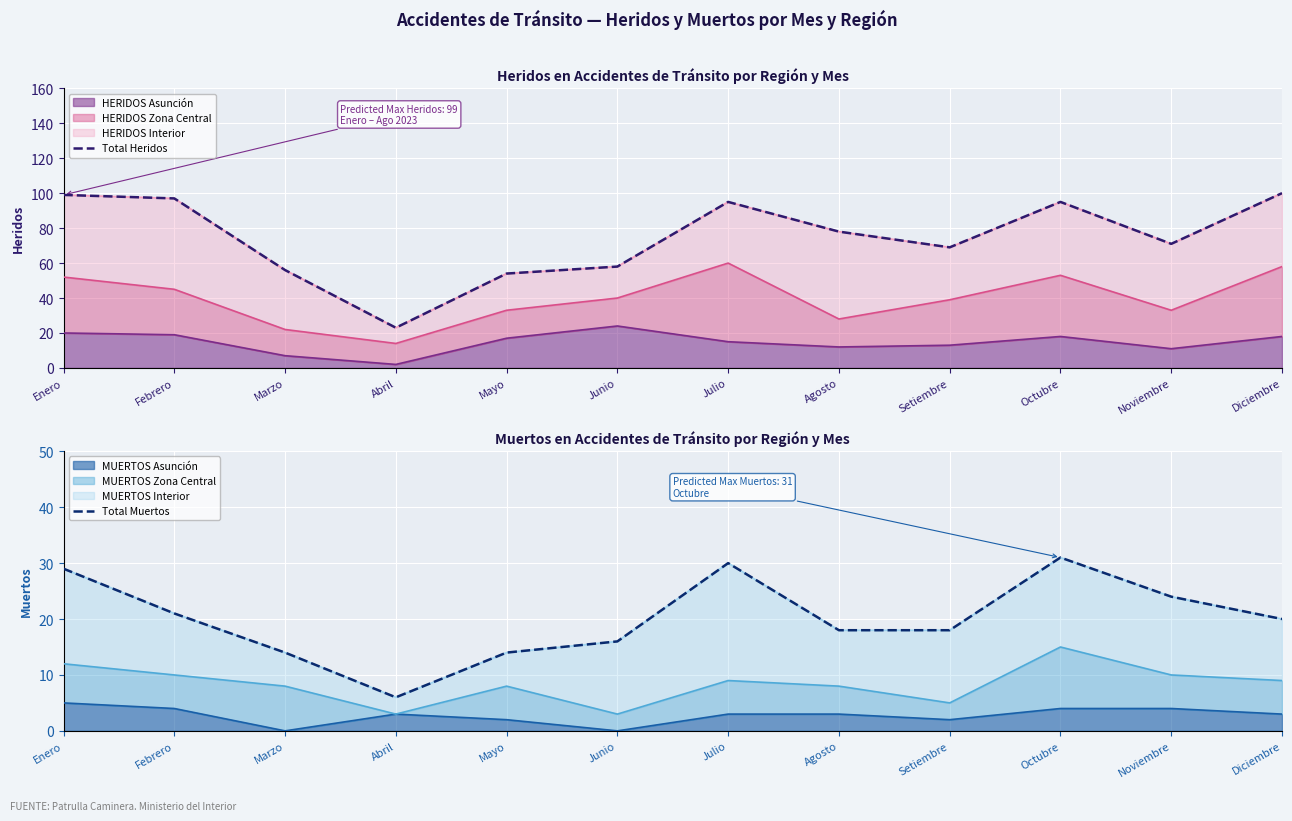

Reading left to right, transcribe all the data shown in this chart.

Total Heridos: Enero=99	Febrero=97	Marzo=56	Abril=23	Mayo=54	Junio=58	Julio=95	Agosto=78	Setiembre=69	Octubre=95	Noviembre=71	Diciembre=100
Total Muertos: Enero=29	Febrero=21	Marzo=14	Abril=6	Mayo=14	Junio=16	Julio=30	Agosto=18	Setiembre=18	Octubre=31	Noviembre=24	Diciembre=20